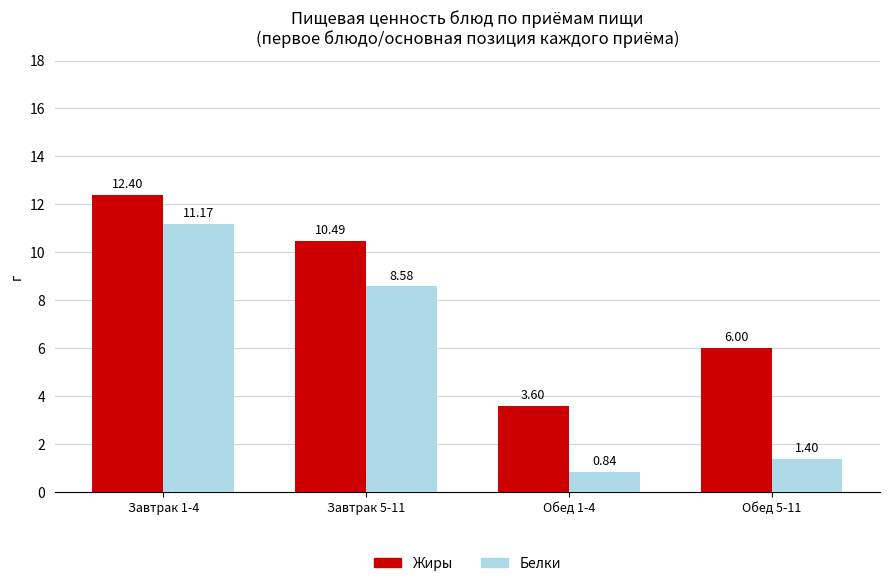

Is it true that Жиры equals 8.0 at Завтрак 1-4?

False